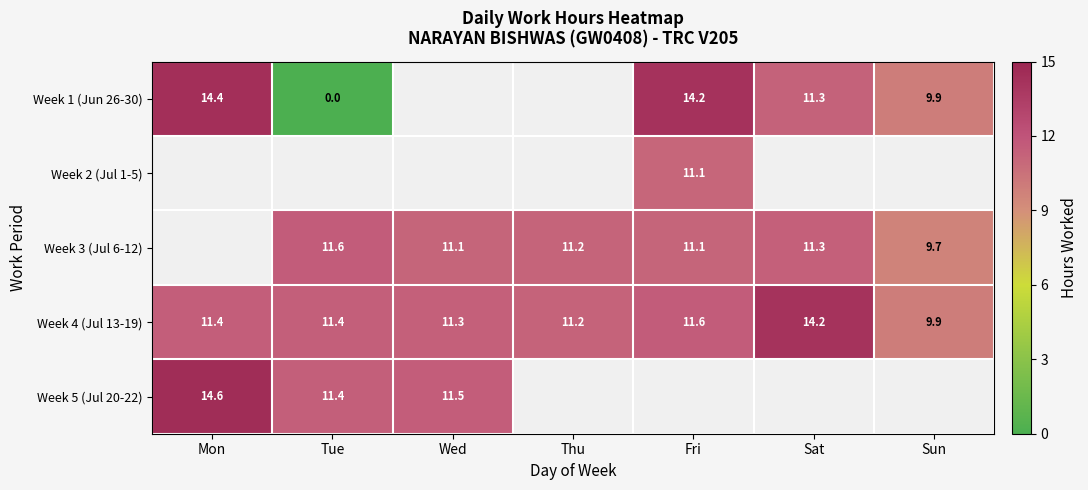

At which label is Week 4 (Jul 13-19) closest to 12?

Fri